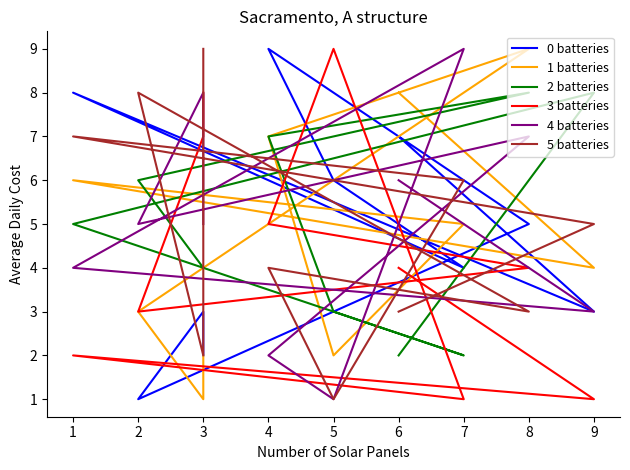

Reading left to right, transcribe all the data shown in this chart.

0 batteries: 7	3	8	4	6	9	5	1	3	2
1 batteries: 8	4	6	5	2	7	9	3	1	2
2 batteries: 2	8	5	2	3	7	8	6	4	4
3 batteries: 4	1	2	1	9	5	4	3	7	8
4 batteries: 6	3	4	9	1	2	7	5	8	5
5 batteries: 3	5	7	6	1	4	3	8	2	9